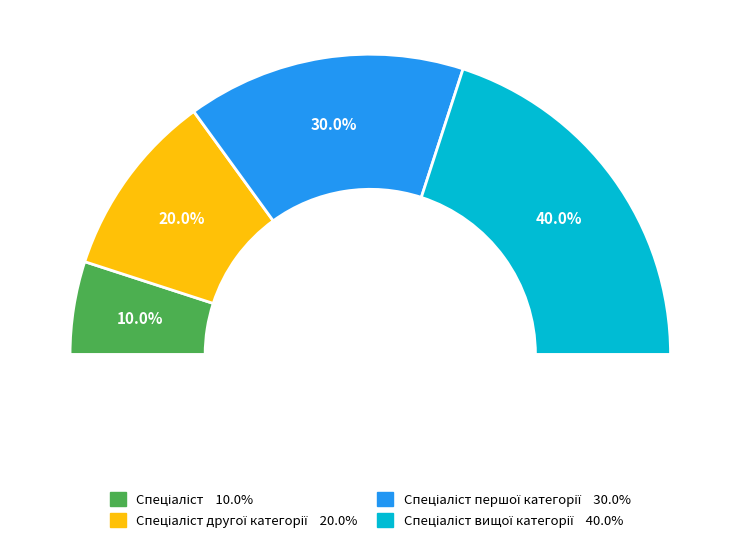

Does any single category account for the majority?

No